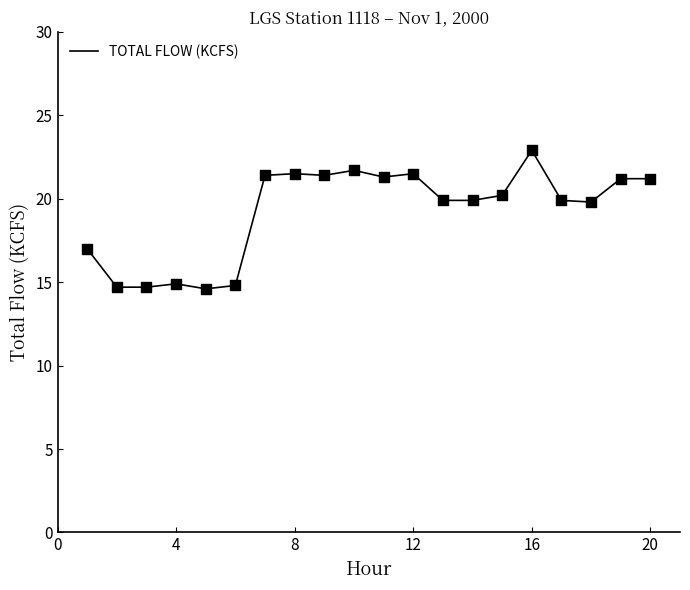

What is the difference between the maximum and minimum values?

8.3